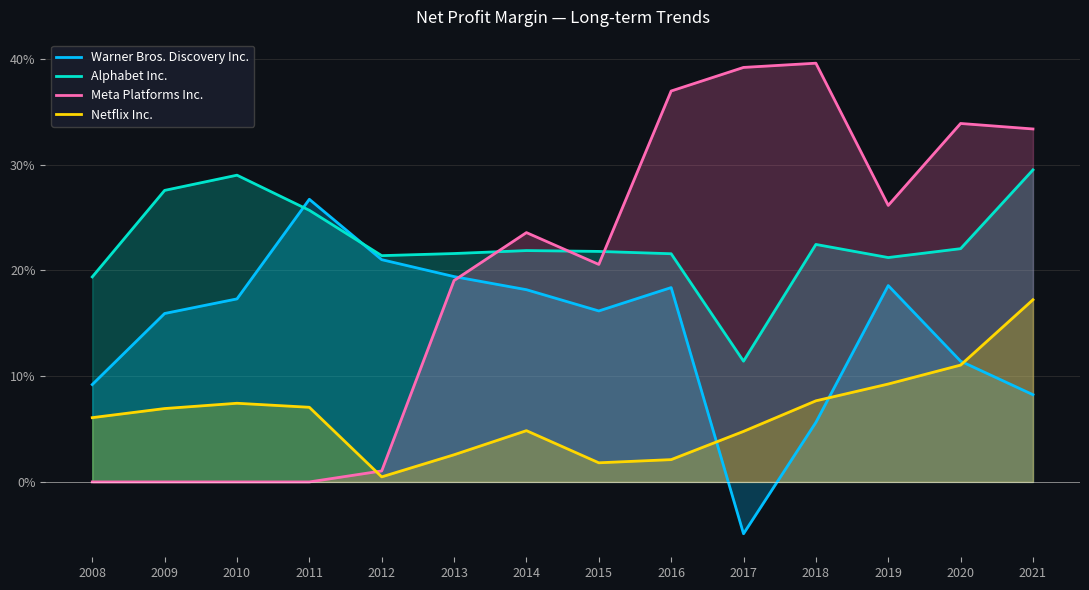

What is the sum of the Warner Bros. Discovery Inc. values at 2013 and 2016?

0.4